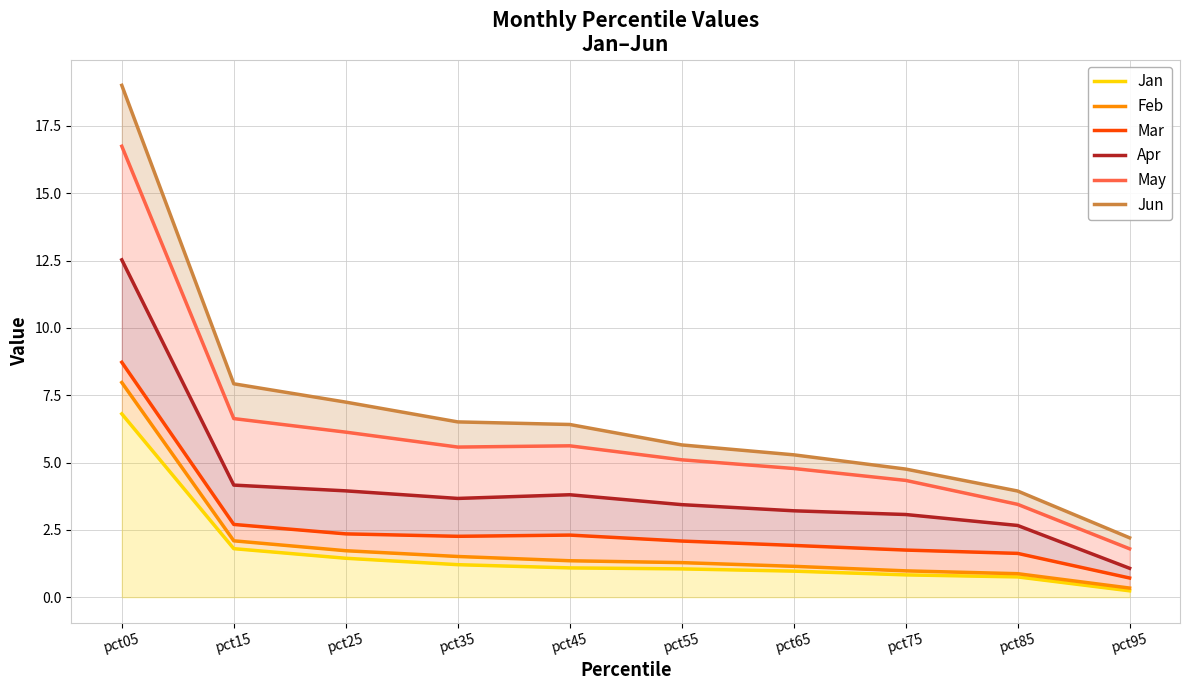

How many lines are shown in the chart?

6